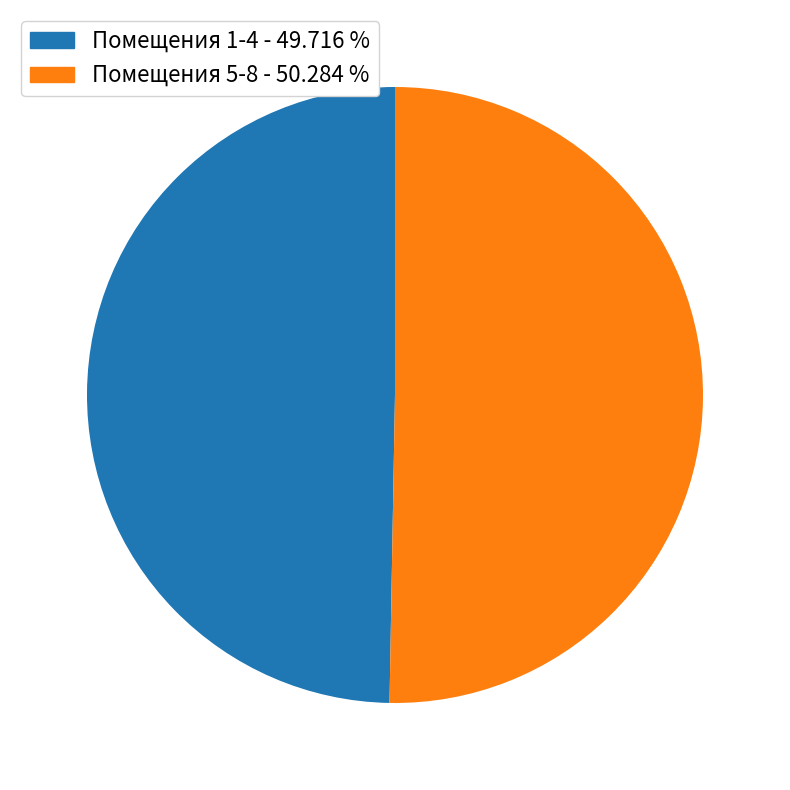

Does any single category account for the majority?

Yes